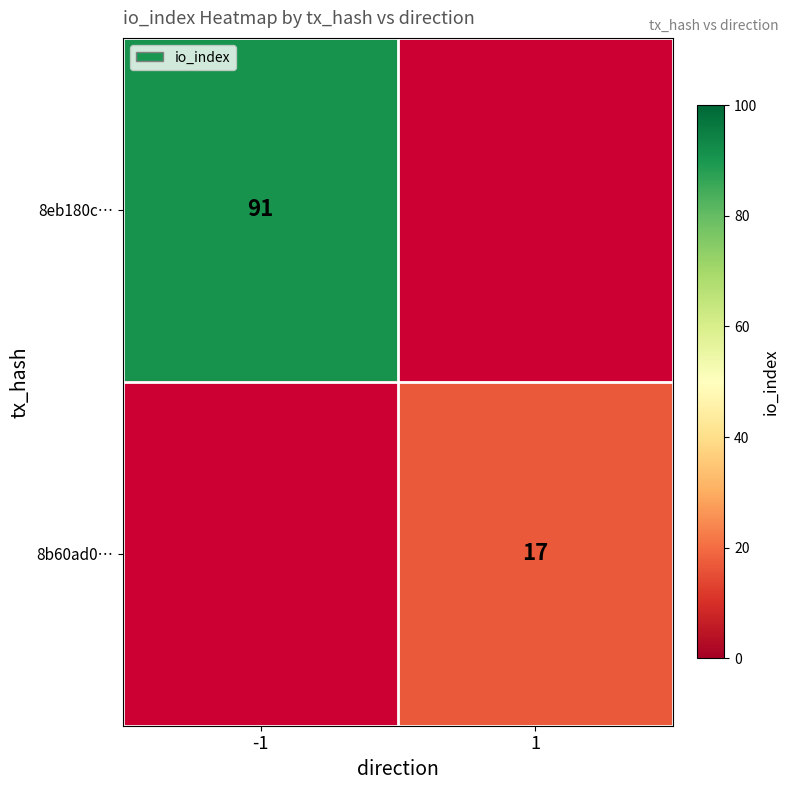

True or false: 8b60ad0… has a value of 17 at 1.

True